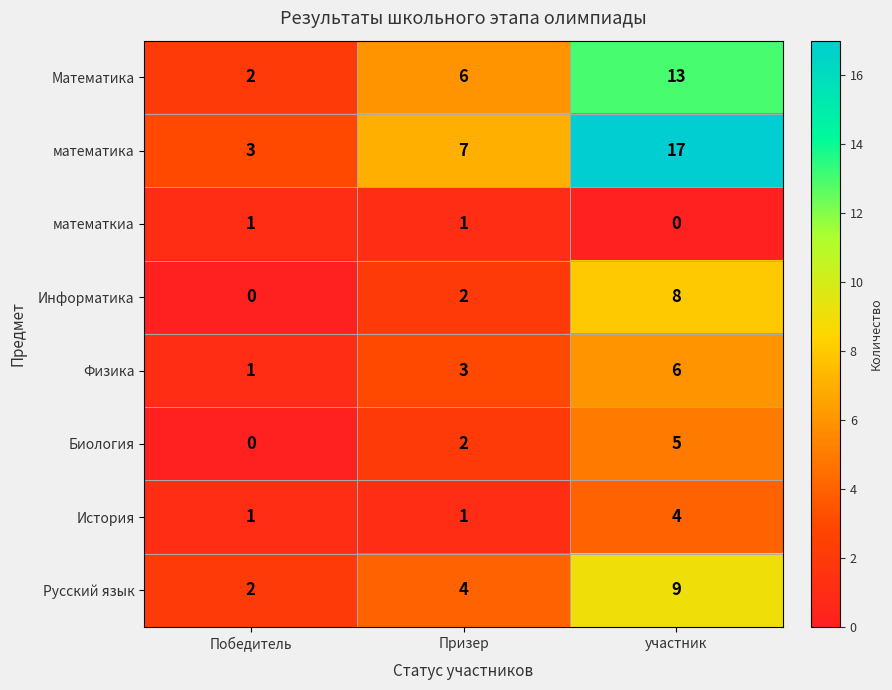

How many positive values does the Информатика series have?

2